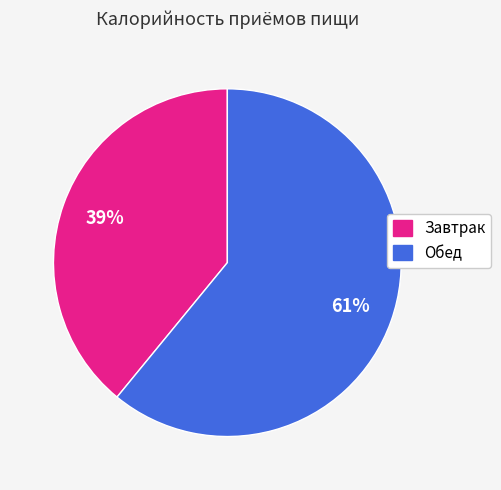

To the nearest percent, what is the combined percentage of Завтрак and Обед?

100%